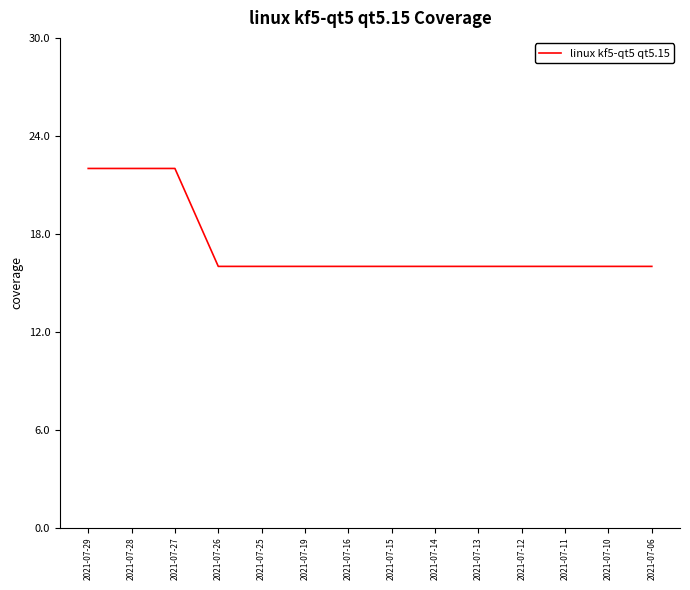

Is it true that the value at 2021-07-06 is 28?

False